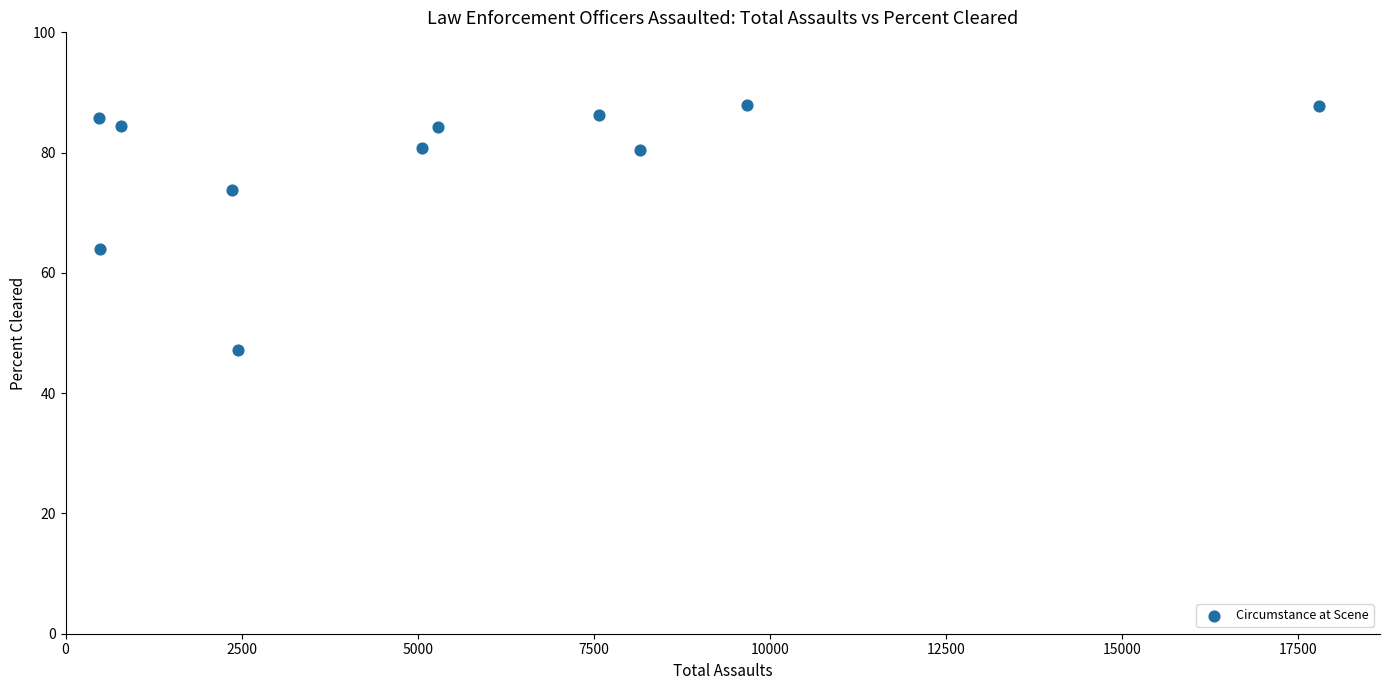

What is the average X value?

5464.1